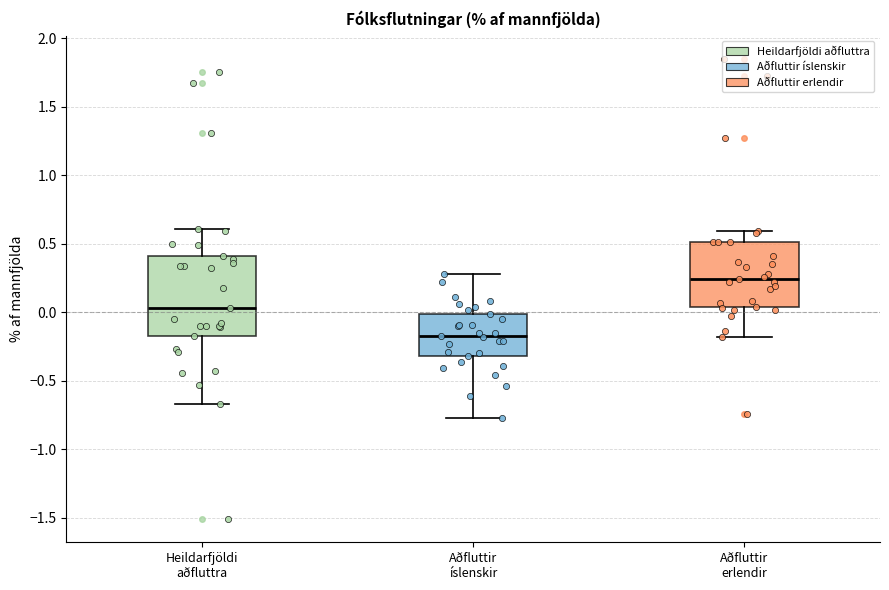

Comparing the boxes themselves (not the whiskers), which one is the tallest?

Heildarfjöldi aðfluttra